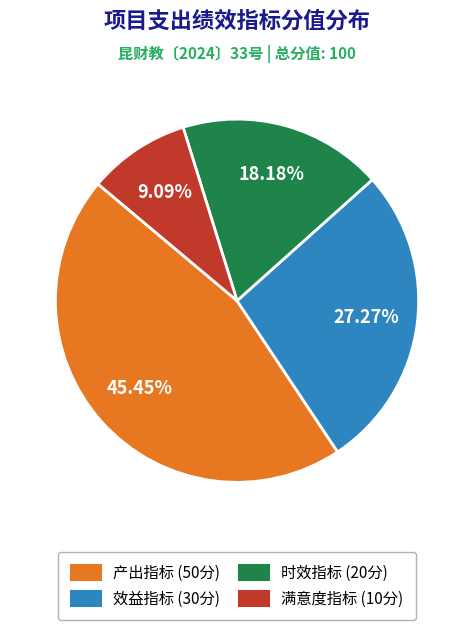

What percentage is the 效益指标 slice, to the nearest percent?

27%